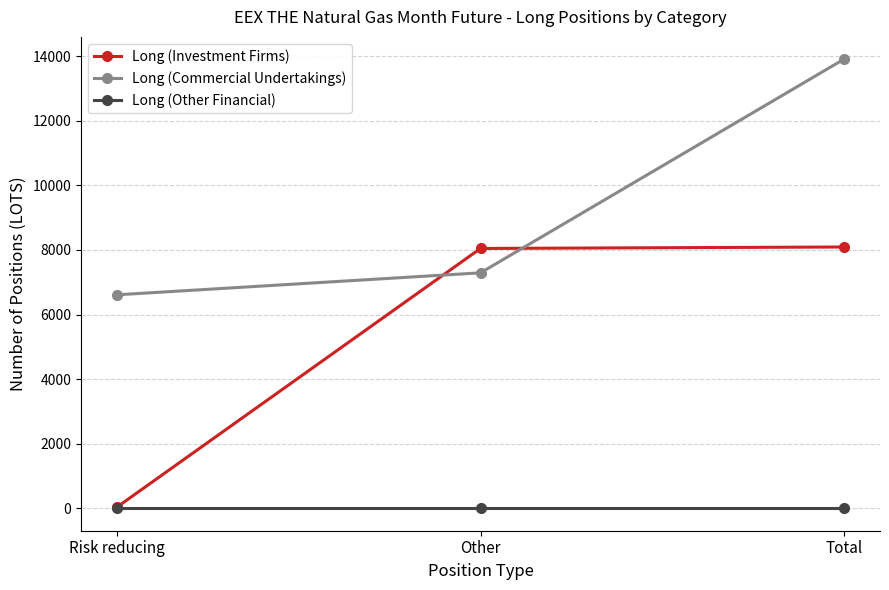

Is the value of Long (Commercial Undertakings) at Risk reducing greater than the value of Long (Investment Firms) at Total?

No